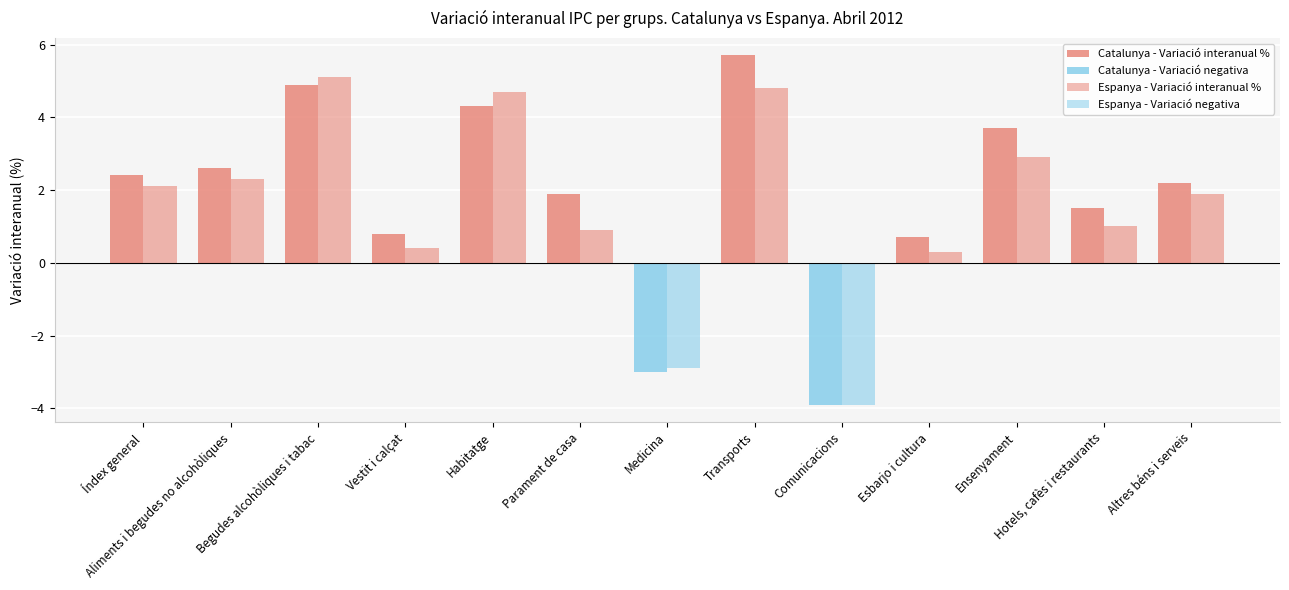

How many positive values does the Catalunya - Variació interanual % series have?

11